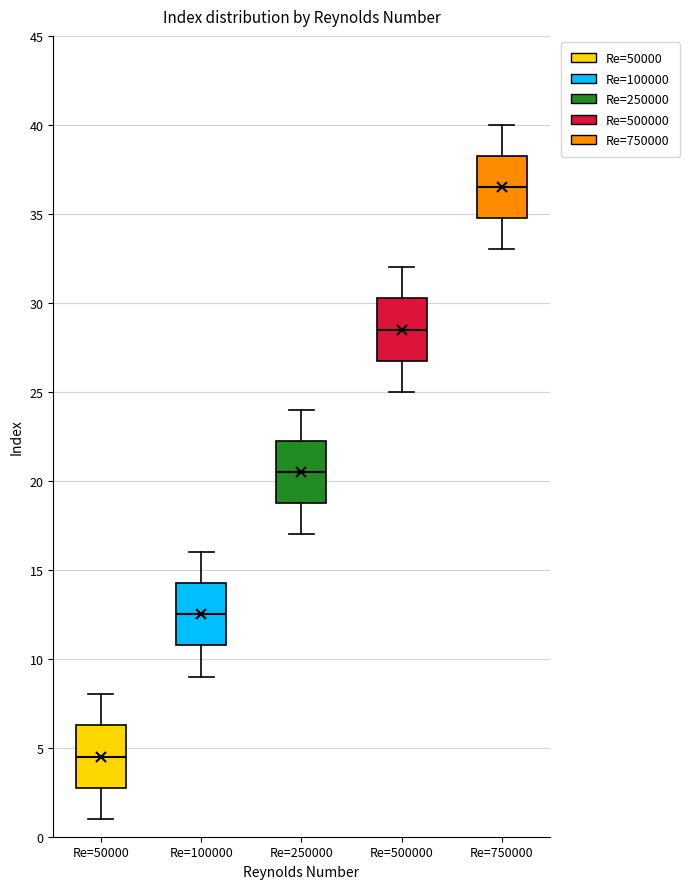

Reading left to right, read every box against the y-axis: the position of its median line, the range the box covers, and the ends of its whiskers. The values are not printed on the chart, so give them approximately, as read against the axis.

Re=50000: median 4.5, box 3.0 to 6.5, whiskers 1.0 to 8.0
Re=100000: median 12.5, box 11.0 to 14.5, whiskers 9.0 to 16.0
Re=250000: median 20.5, box 19.0 to 22.5, whiskers 17.0 to 24.0
Re=500000: median 28.5, box 27.0 to 30.5, whiskers 25.0 to 32.0
Re=750000: median 36.5, box 35.0 to 38.5, whiskers 33.0 to 40.0